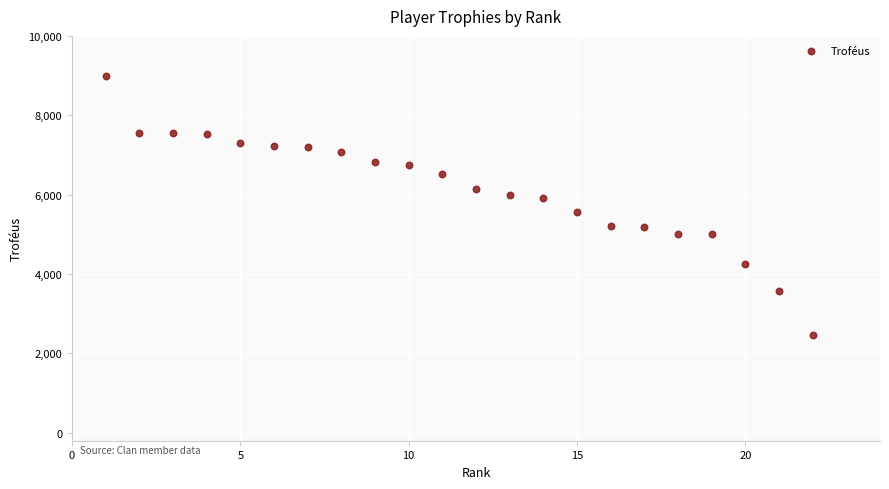

What is the range of Y values (max minus min)?

6525